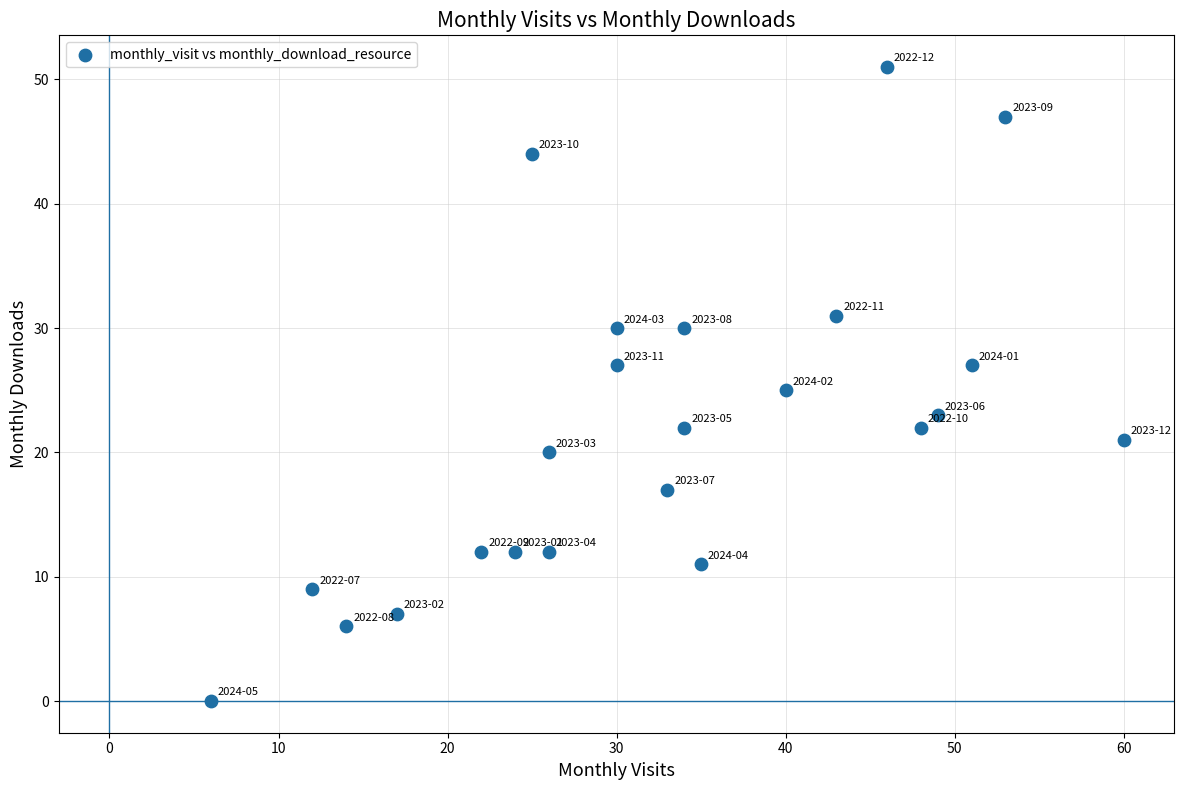

What is the range of Y values (max minus min)?

51